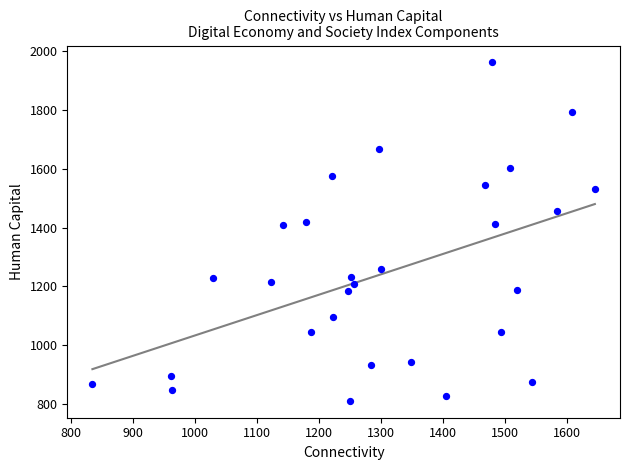

What is the range of X values (max minus min)?

811.3